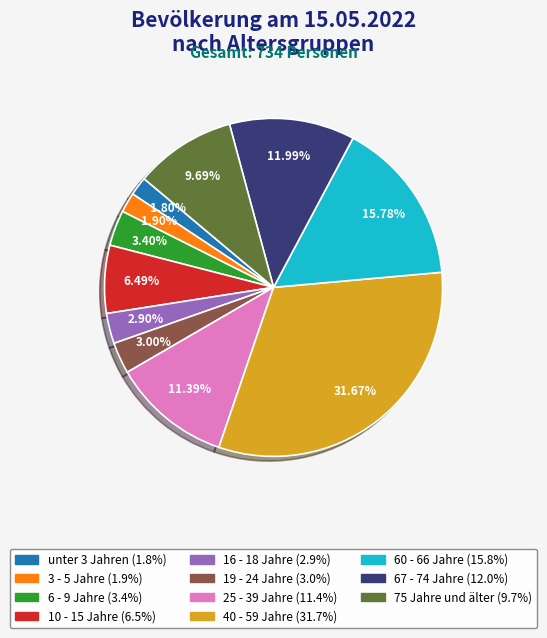

What is the ratio of the value at 19 - 24 Jahre to the value at 10 - 15 Jahre?

0.5